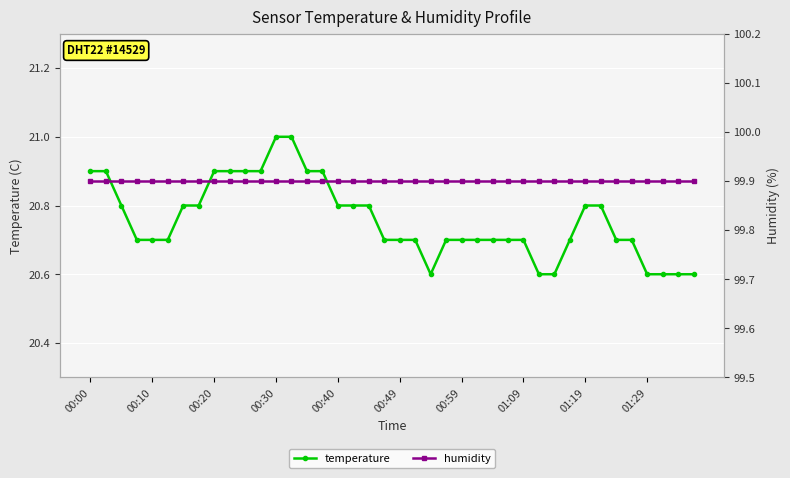

Rank the series by their average value, from highest to lowest.

humidity, temperature